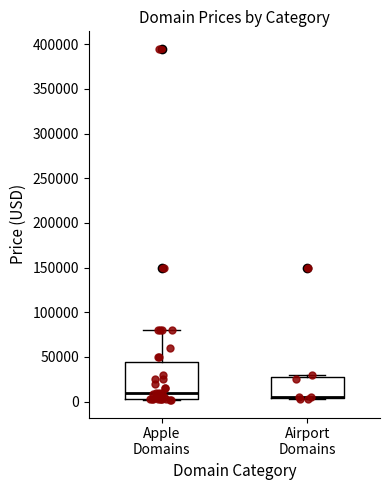

Reading left to right, transcribe this box plot: for each box, give where its median line is, the range the box spans, and where its two whiskers end, as read against the y-axis. The values are not printed on the chart, so give them approximately, as read against the axis.

Apple Domains: median 10000, box 5000 to 45000, whiskers 0 to 80000
Airport Domains: median 5000 (drawn on the box's lower edge), box 5000 to 25000, whiskers 5000 to 30000